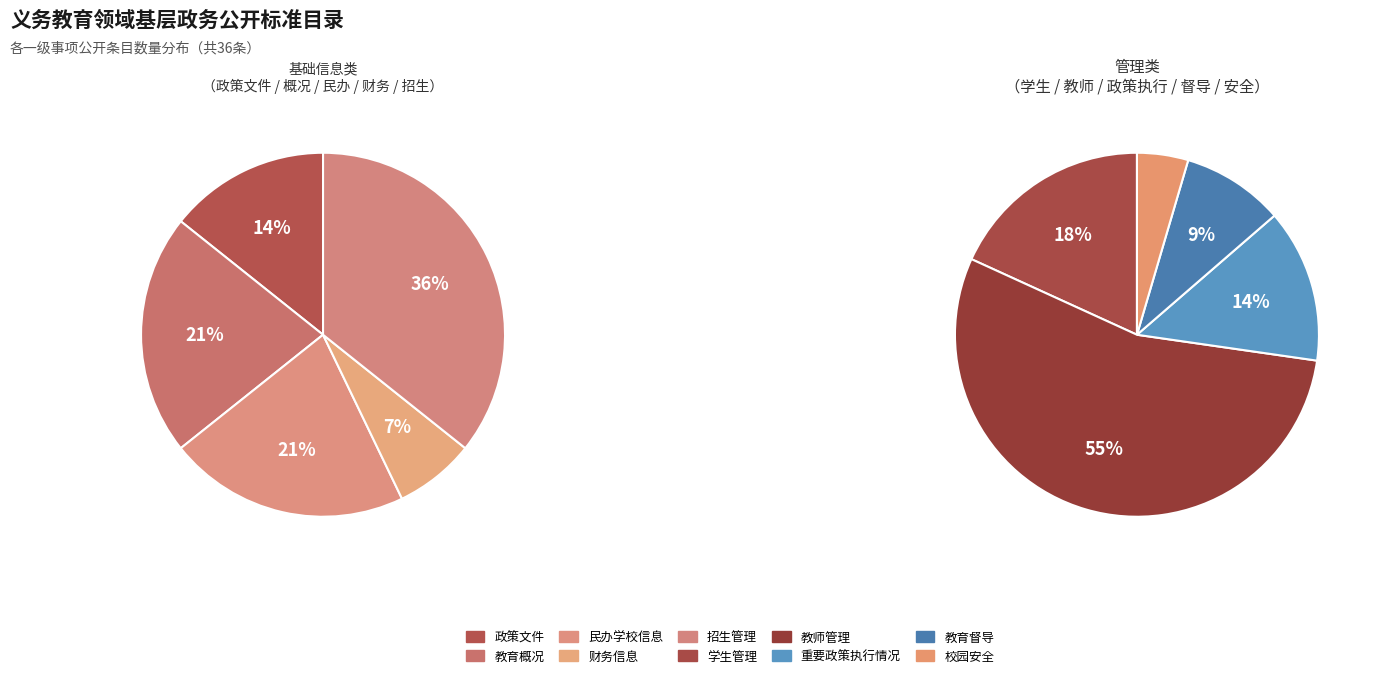

True or false: 教育督导 accounts for 6% of the total.

True